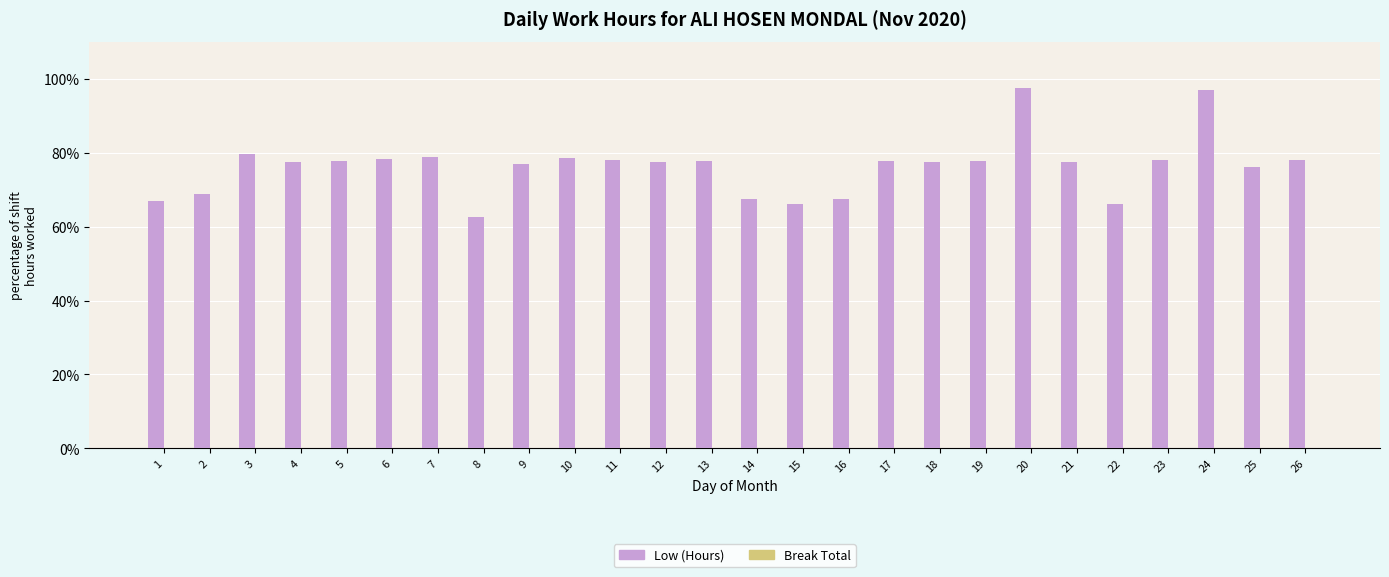

How many bars are there in total?

26